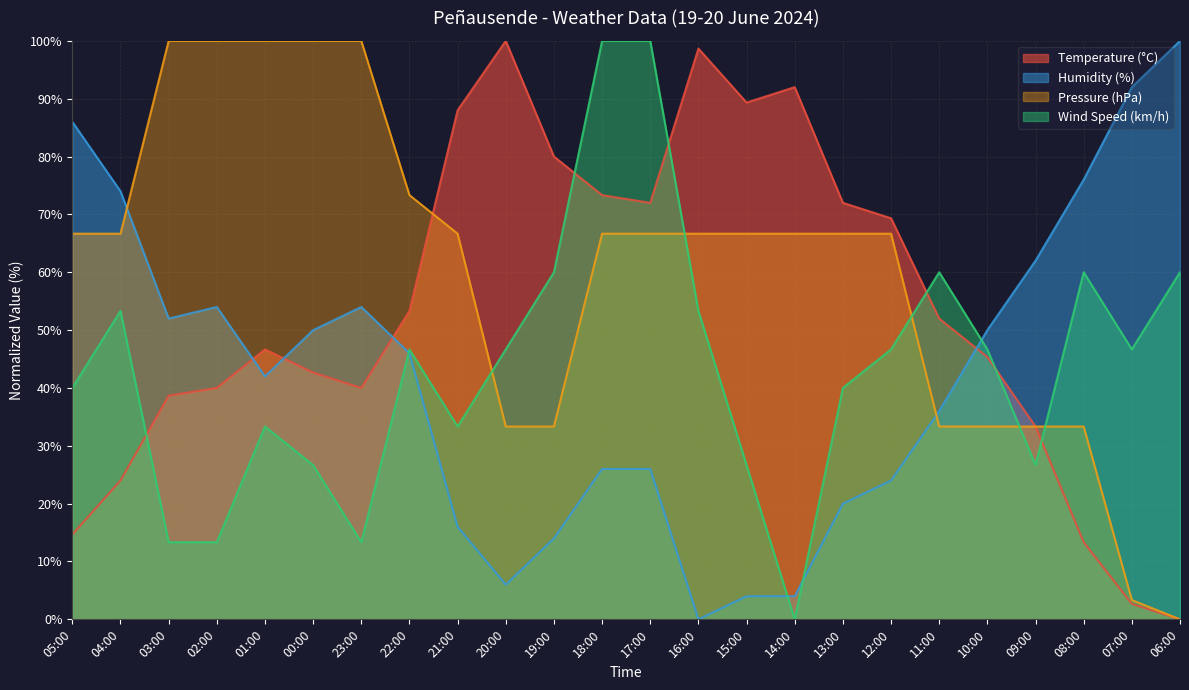

What is the total value across all series at 21:00?

204.0